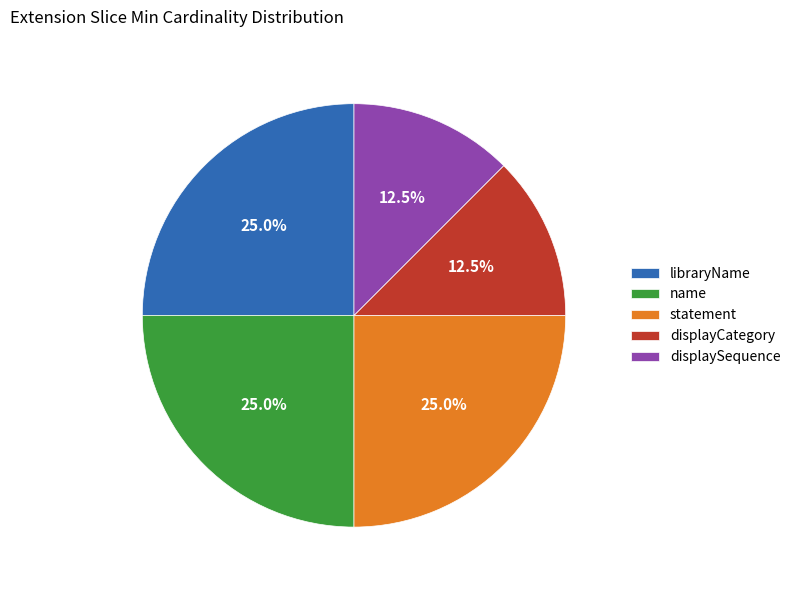

Is statement the majority of the pie?

No